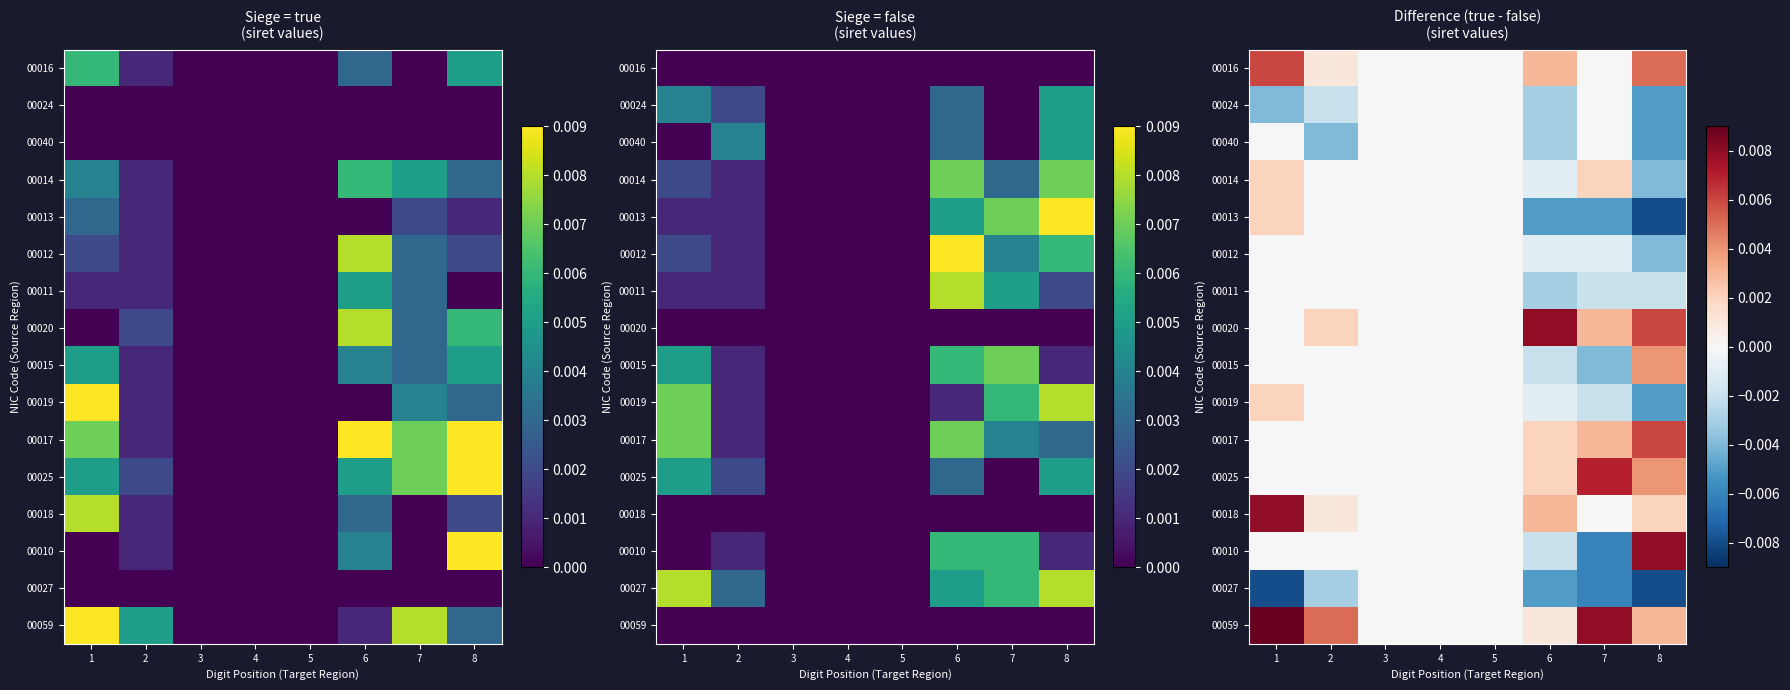

Rank the series at 6 from highest to lowest value.

00020, 00016, 00018, 00017, 00025, 00059, 00014, 00019, 00012, 00015, 00010, 00024, 00040, 00011, 00013, 00027